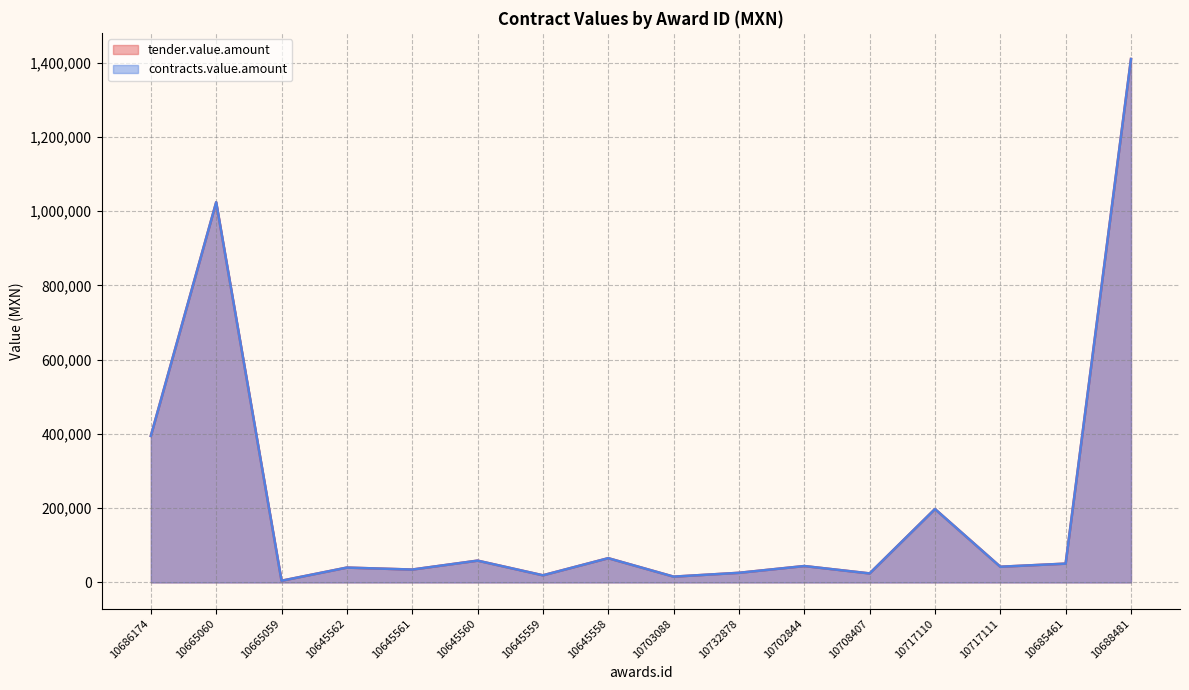

List the series in order of their peak value, lowest first.

tender.value.amount, contracts.value.amount